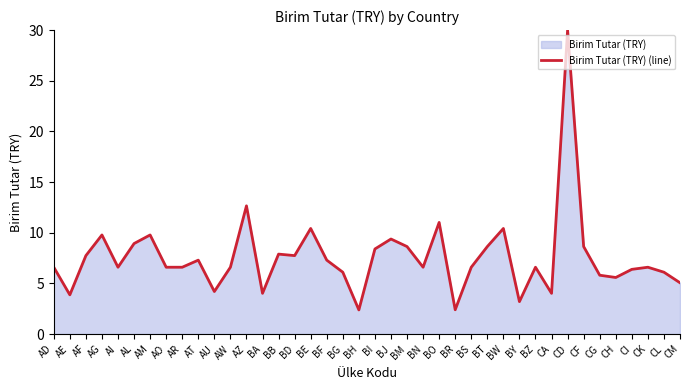

At which label does the data first exceed 6?

AD